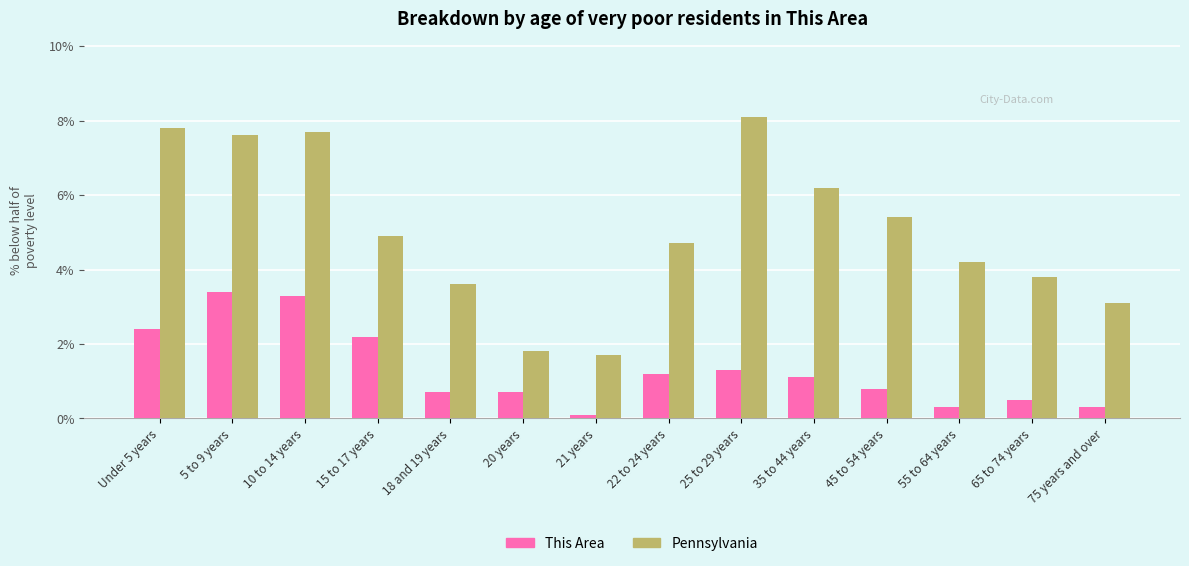

What position from the right is 21 years?

8